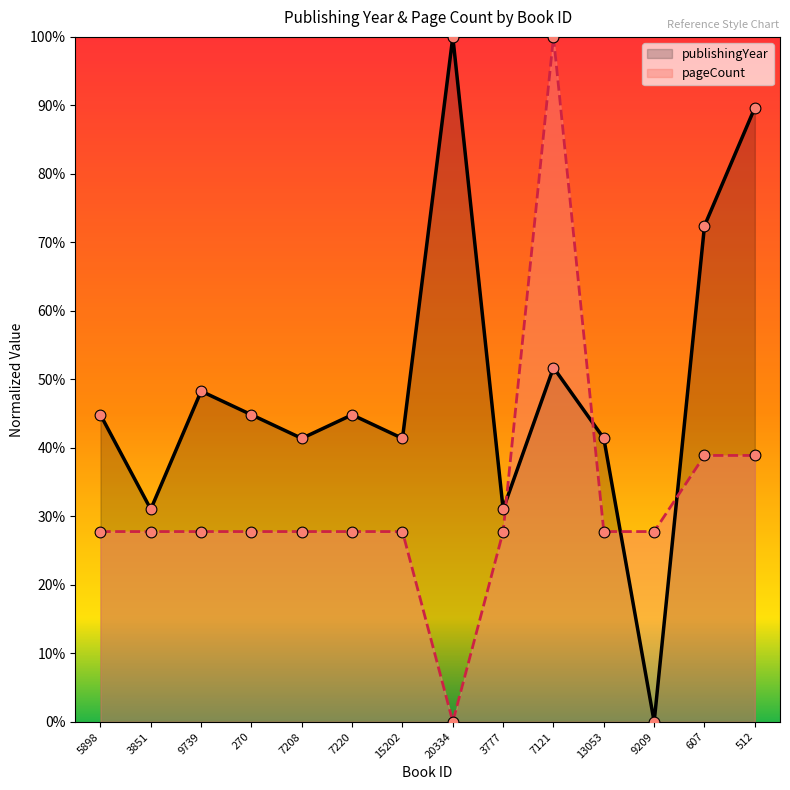

Which series has the largest total across all categories?

publishingYear